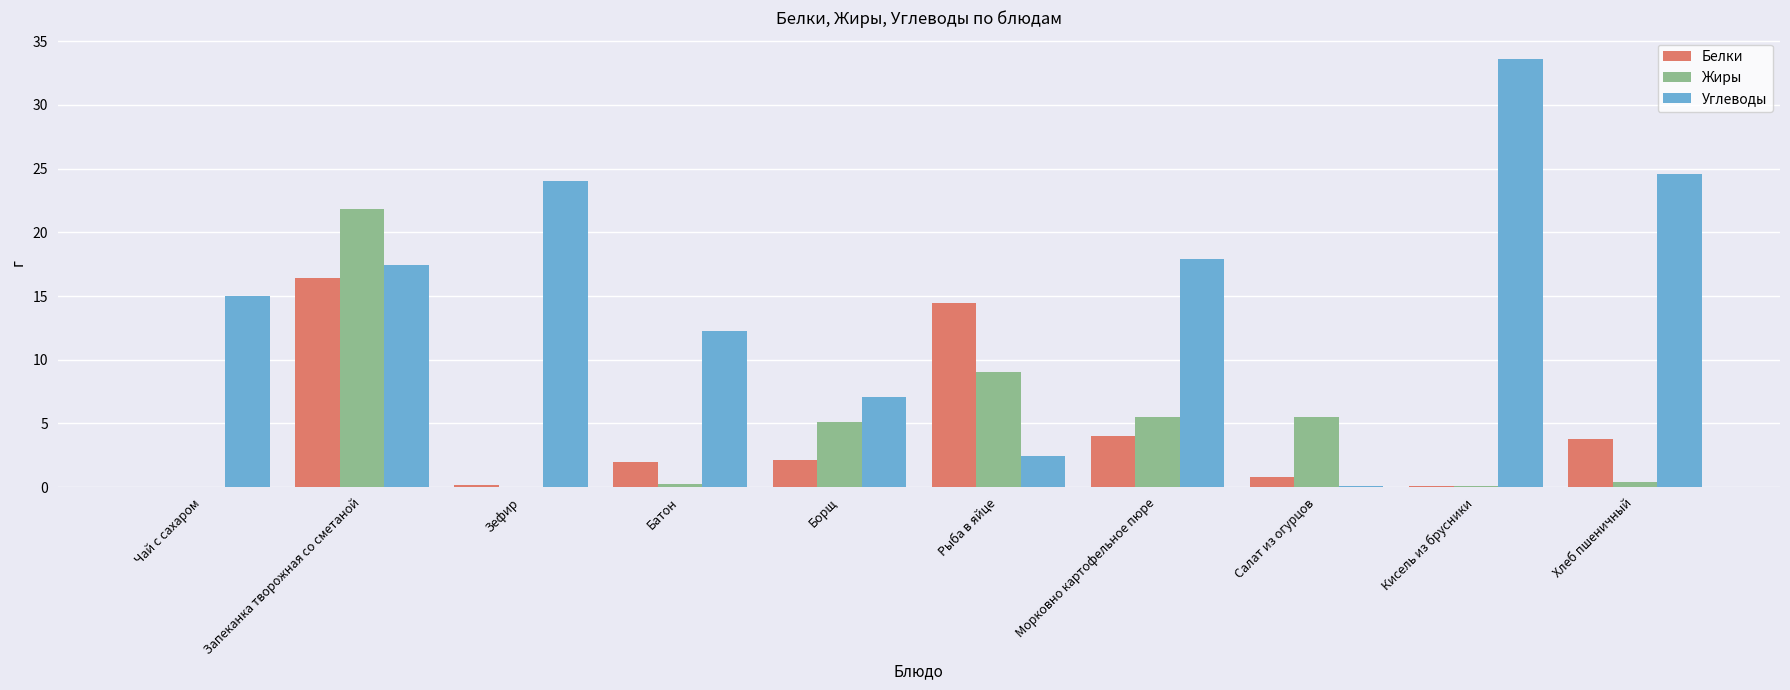

What are all the series names shown in the legend?

Белки, Жиры, Углеводы